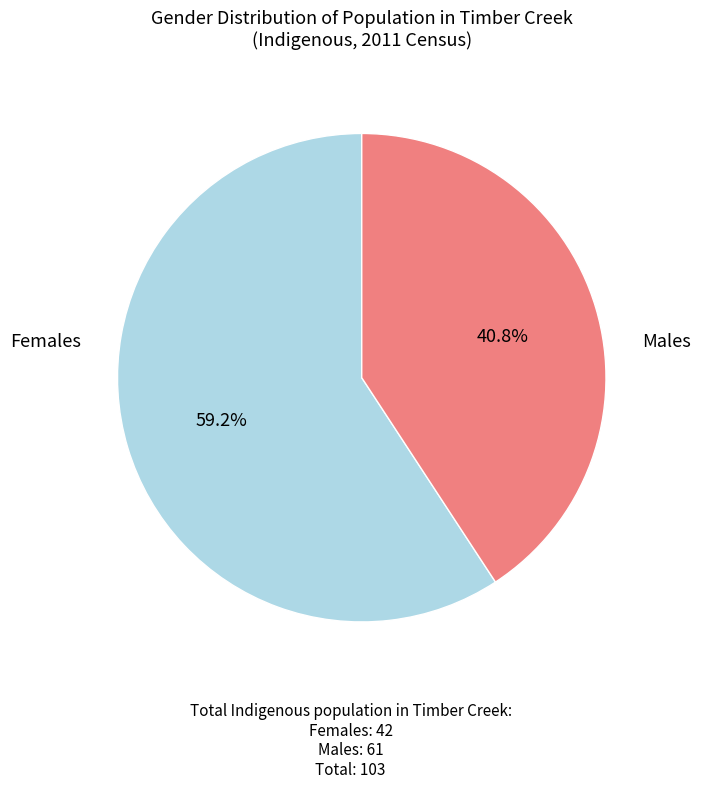

Does any single category account for the majority?

Yes